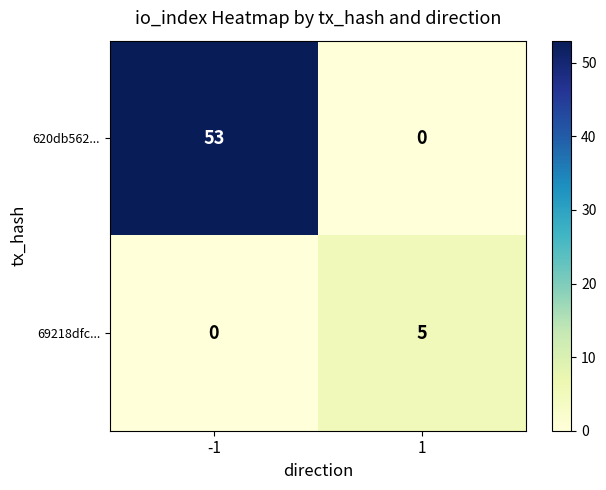

Rank the series at -1 from lowest to highest value.

69218dfc..., 620db562...